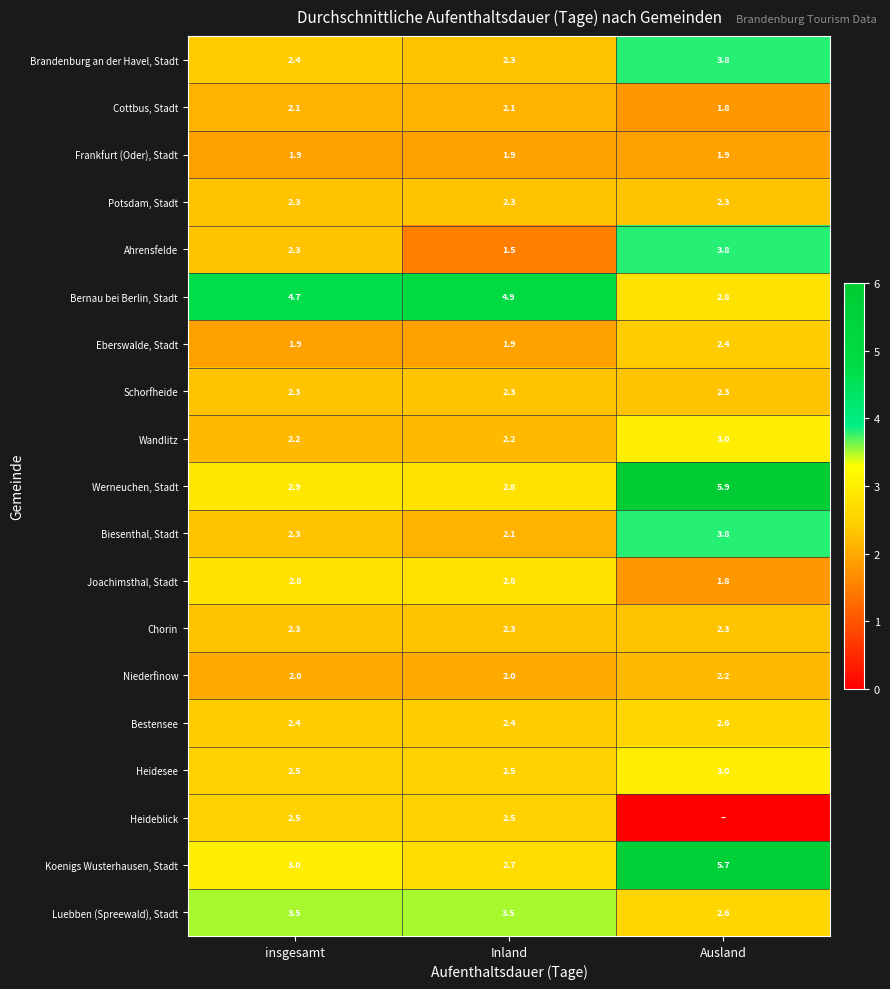

The Heidesee series shows 4.2 at Inland. True or false?

False